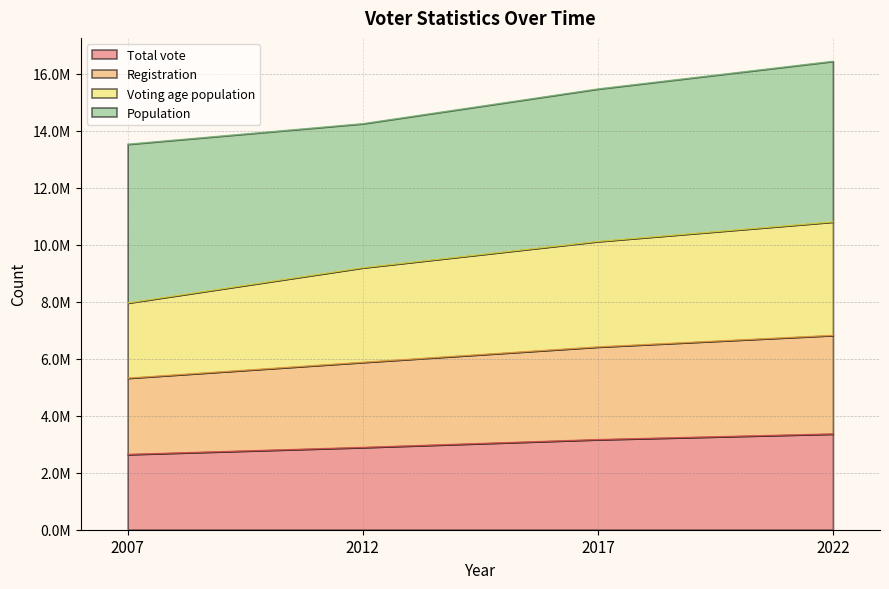

Which series changed the most between 2007 and 2017?

Voting age population